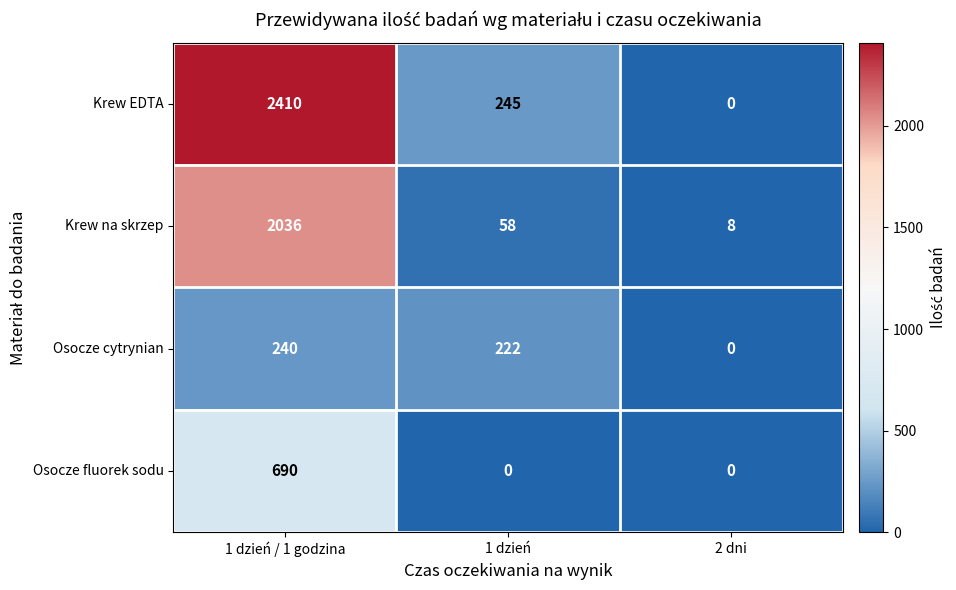

The Osocze fluorek sodu series shows 690 at 1 dzień / 1 godzina. True or false?

True